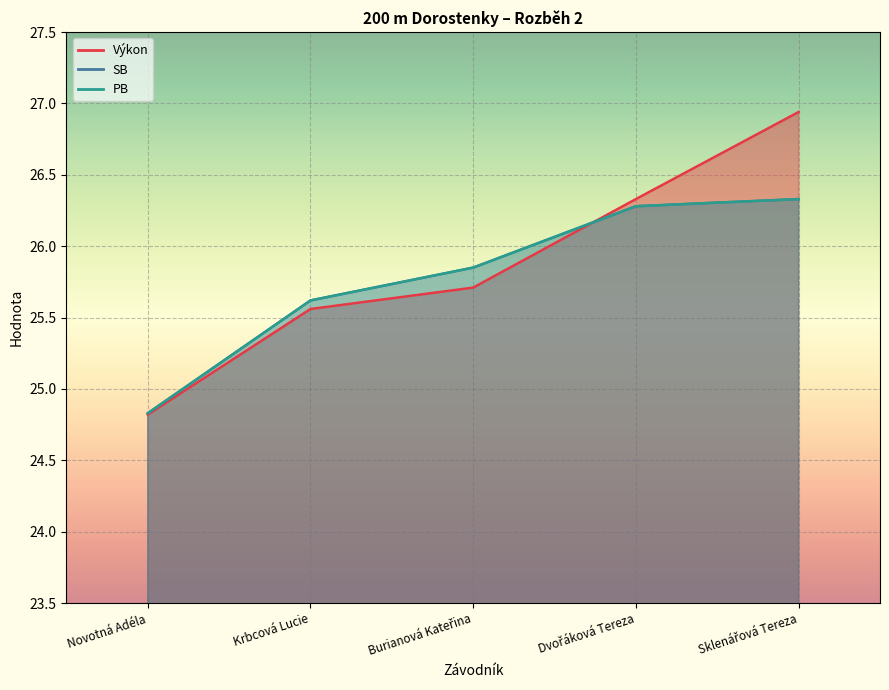

At which label does SB reach its peak?

Sklenářová Tereza